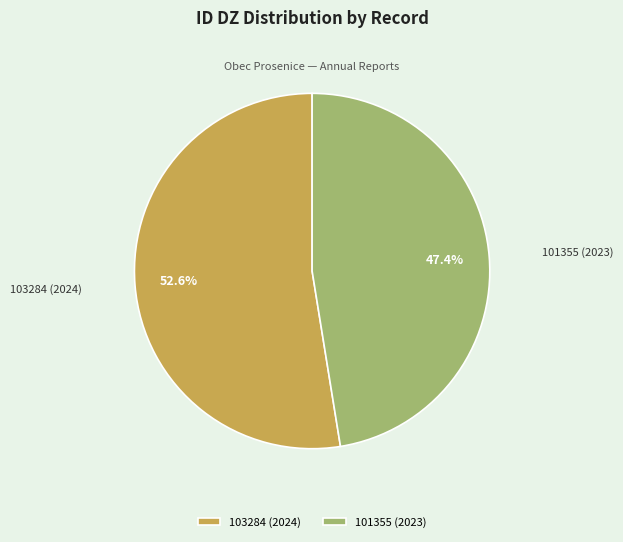

Which category has the biggest portion of the pie?

103284 (2024)